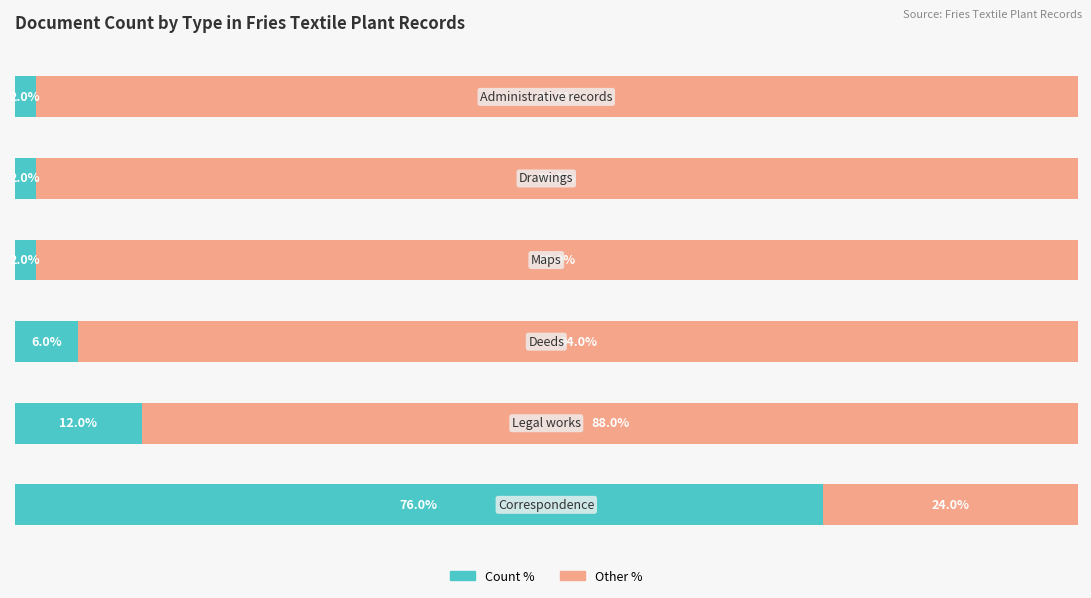

Reading right to left, transcribe all the data shown in this chart.

Count (left): 2	2	2	6	12	76
Remainder (right): 98	98	98	94	88	24